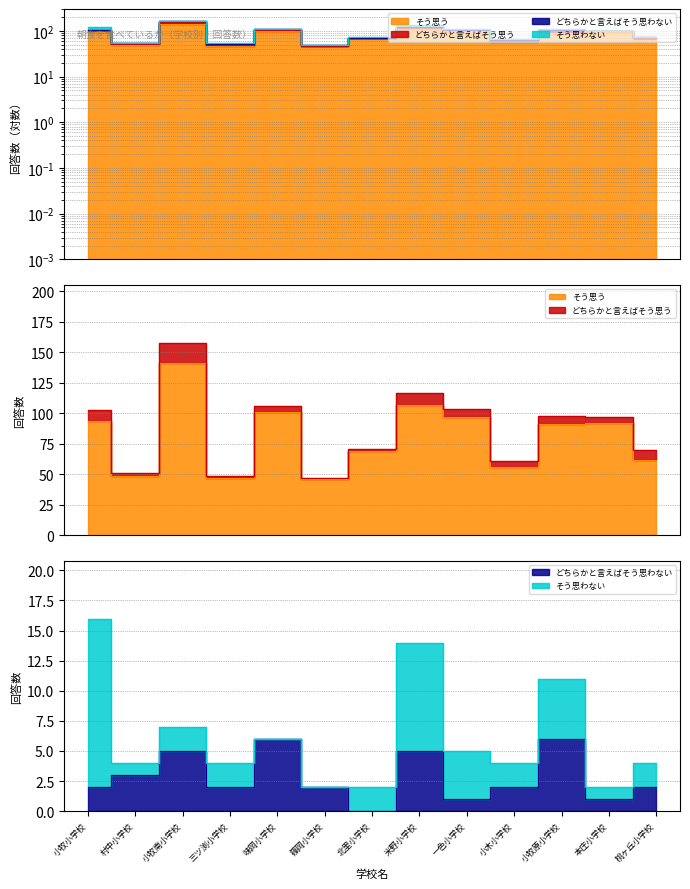

How many interior local valleys does the そう思う series have?

4